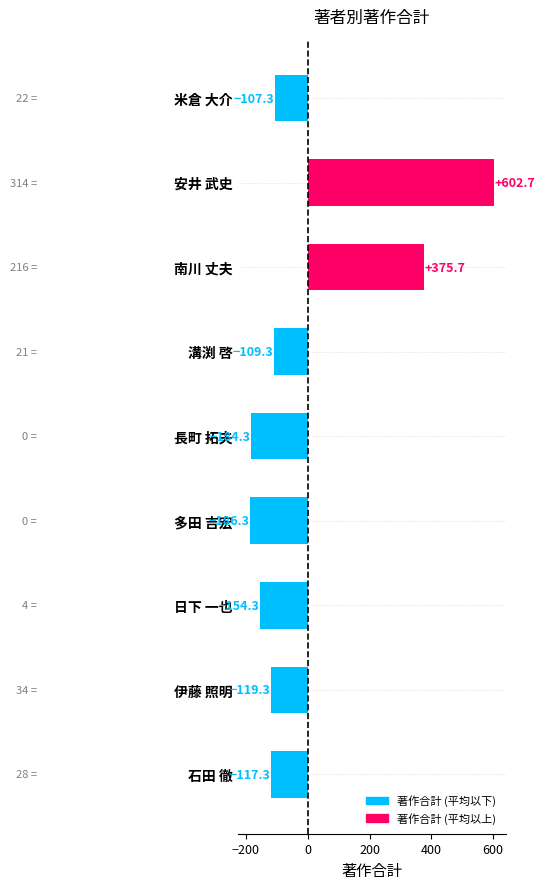

How many categories are shown in the chart?

9